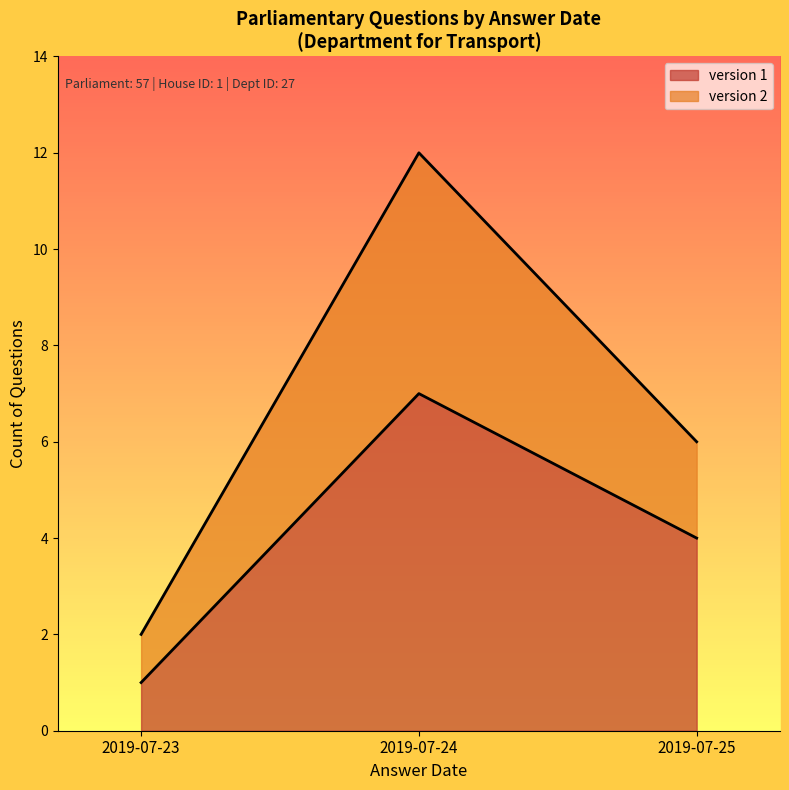

List the labels in order of version 1 value, largest first.

2019-07-24, 2019-07-25, 2019-07-23